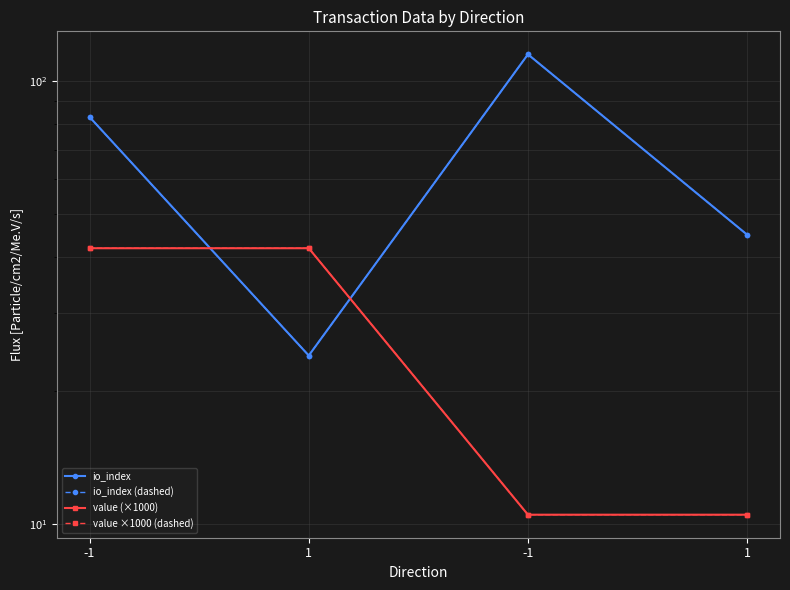

Which series has the largest range (max minus min)?

io_index